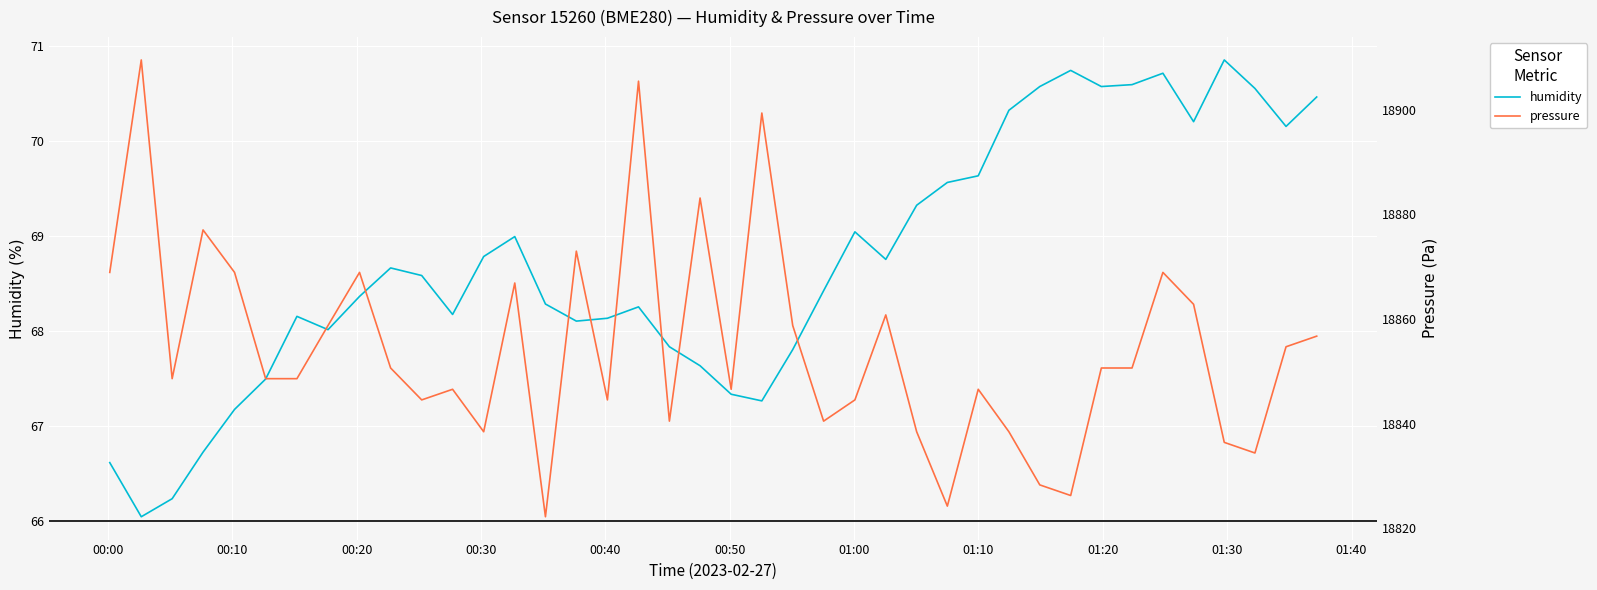

Reading right to left, list all the values displayed in this chart.

humidity: 70.5	70.2	70.5	70.8	70.2	70.7	70.6	70.6	70.7	70.6	70.3	69.6	69.6	69.3	68.8	69.0	68.4	67.8	67.3	67.3	67.6	67.8	68.2	68.1	68.1	68.3	69.0	68.8	68.2	68.6	68.7	68.4	68.0	68.2	67.5	67.2	66.7	66.2	66.0	66.6
pressure: 18856.7	18854.7	18834.4	18836.4	18862.8	18868.9	18850.6	18850.6	18826.2	18828.3	18838.4	18846.6	18824.2	18838.4	18860.8	18844.5	18840.5	18858.8	18899.4	18846.6	18883.1	18840.5	18905.5	18844.5	18873.0	18822.2	18866.9	18838.4	18846.6	18844.5	18850.6	18868.9	18858.8	18848.6	18848.6	18868.9	18877.0	18848.6	18909.5	18868.9